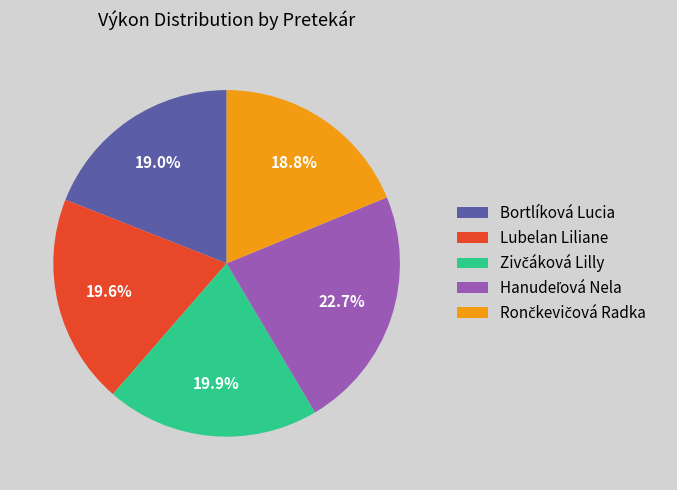

What percentage is the Bortlíková Lucia slice, to the nearest percent?

19%